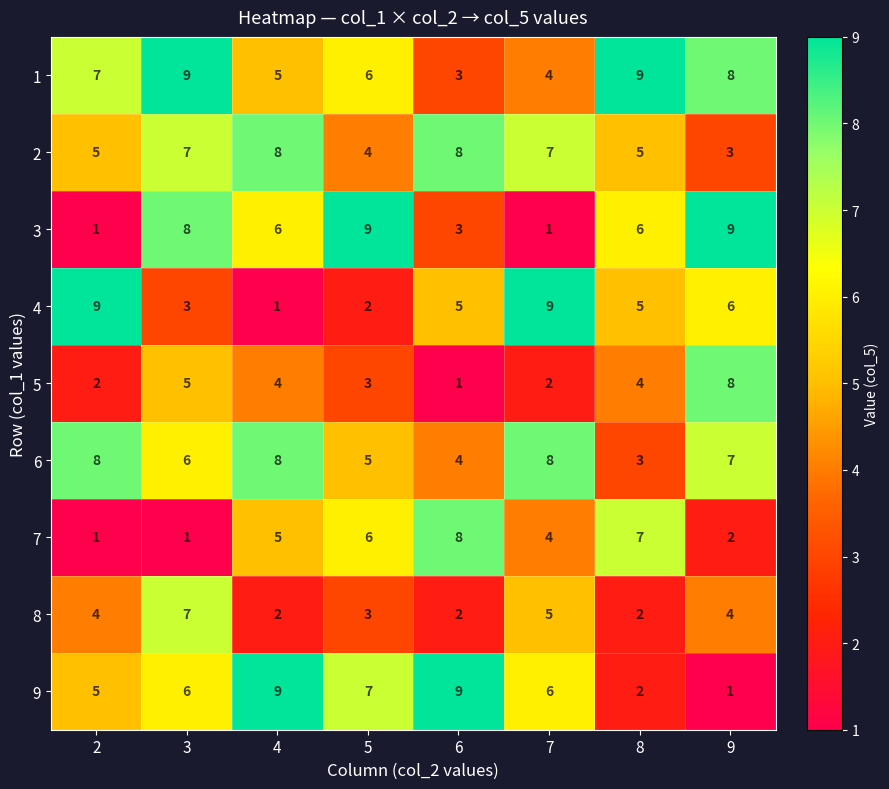

What is the difference between the maximum and second lowest values in the 9 series?

7